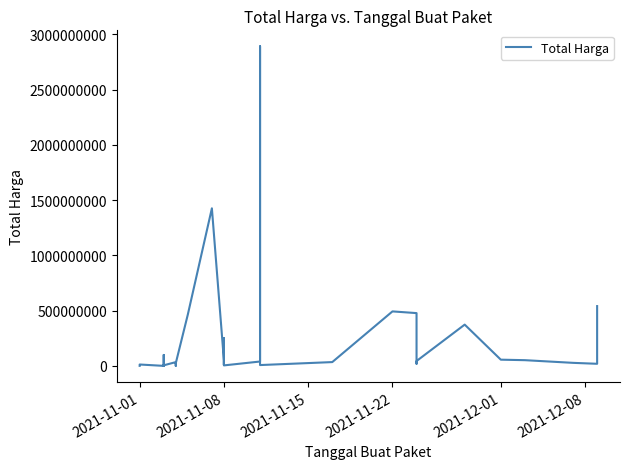

Does the chart have visible grid lines?

No